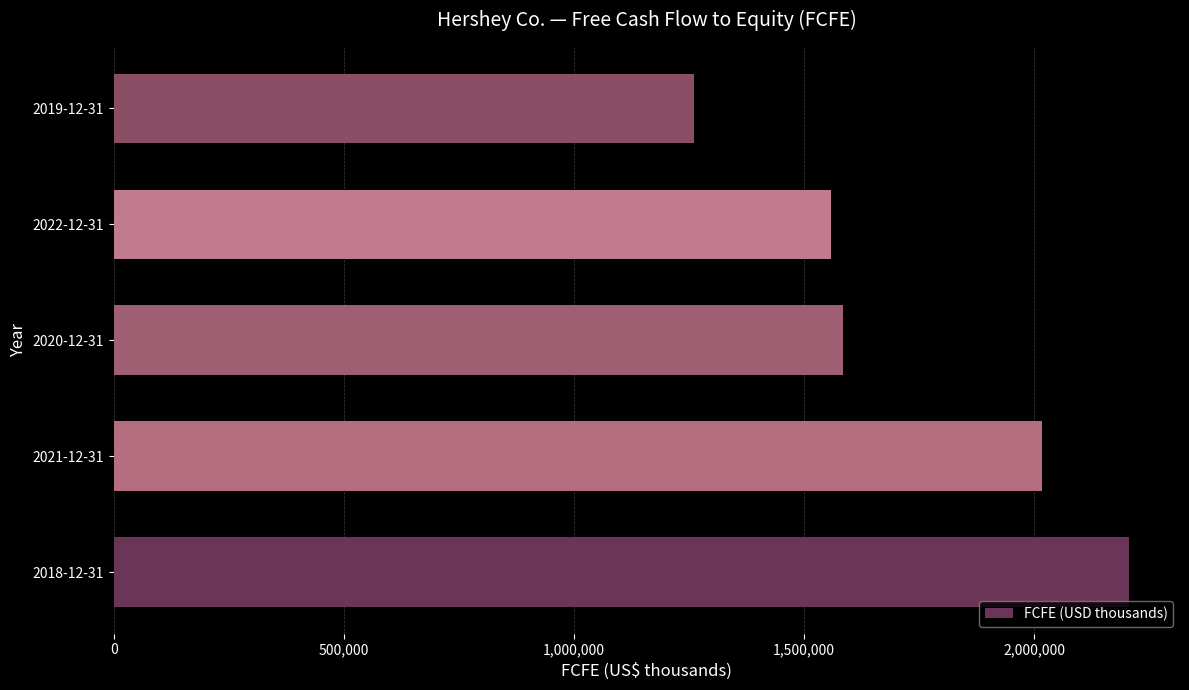

Reading bottom to top, what are all the values shown in this chart?

2206198	2016593	1585199	1557982	1260943